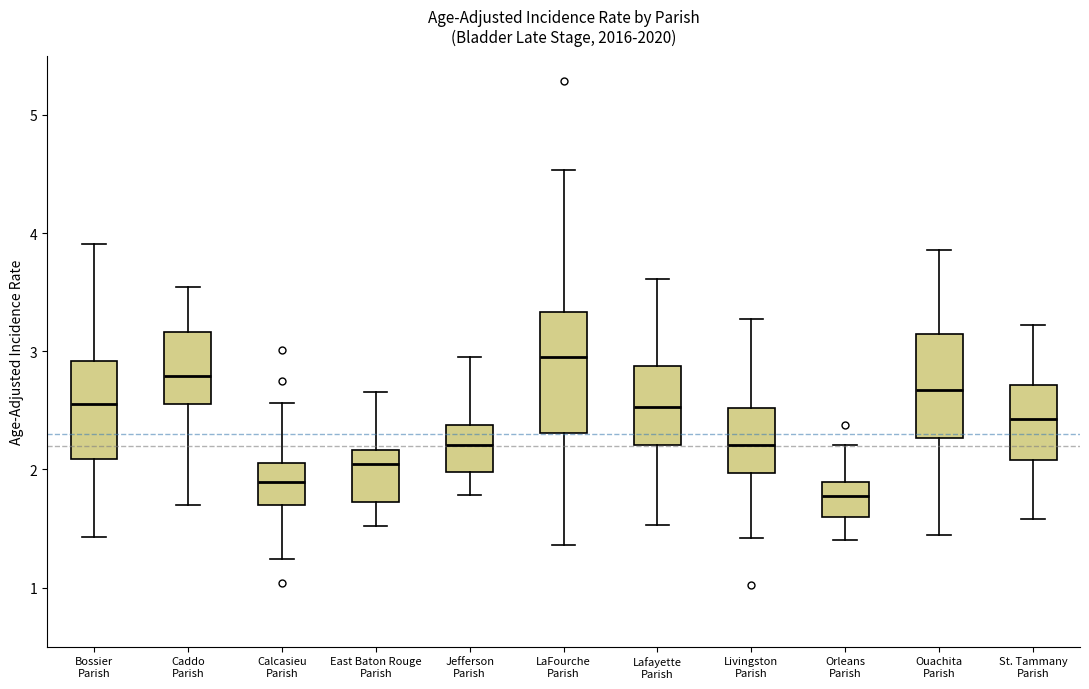

Which box is the tallest, from its lower edge to its upper edge?

LaFourche Parish